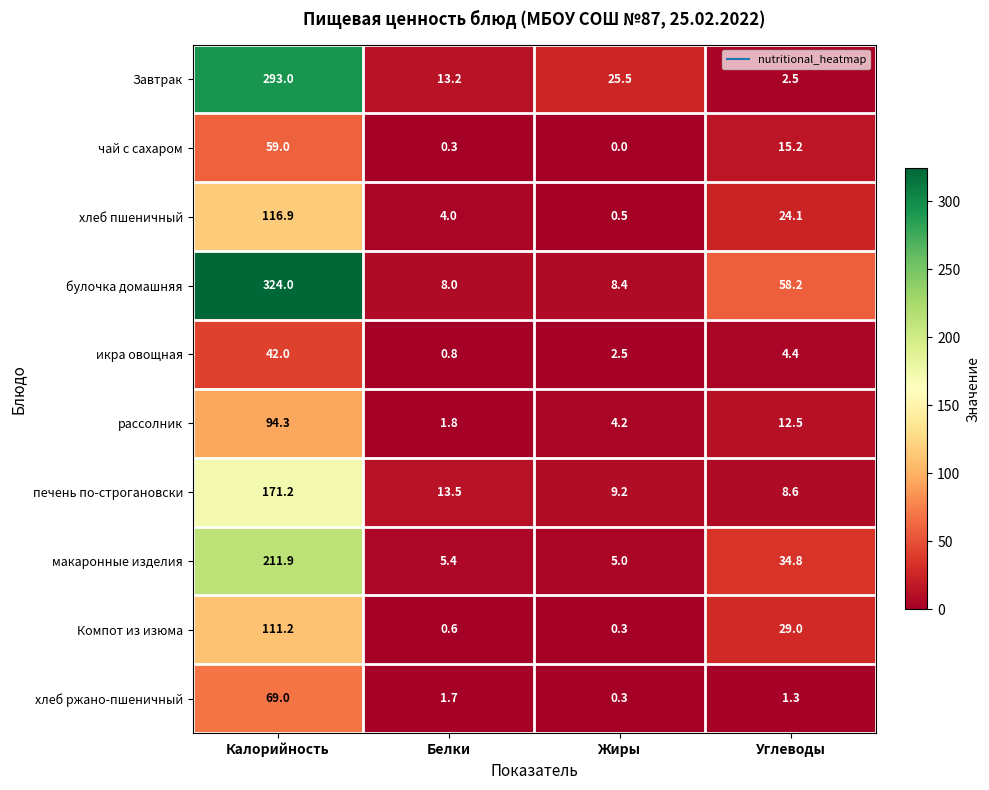

Is it true that рассолник equals 2.0 at Жиры?

False